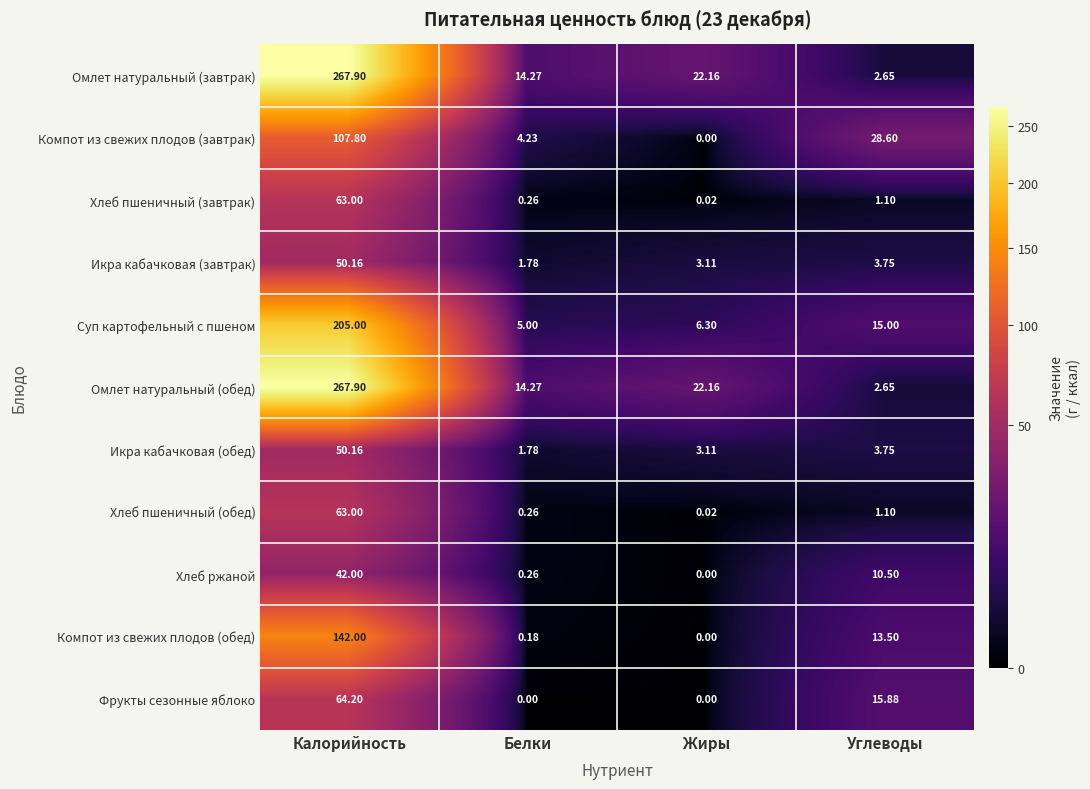

Count the number of categories in the chart.

4